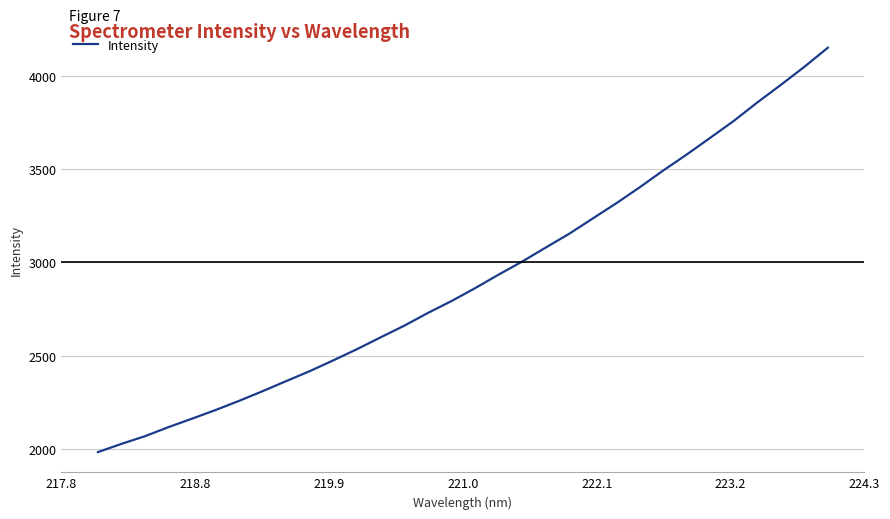

What is the minimum value shown in the chart?

1982.3